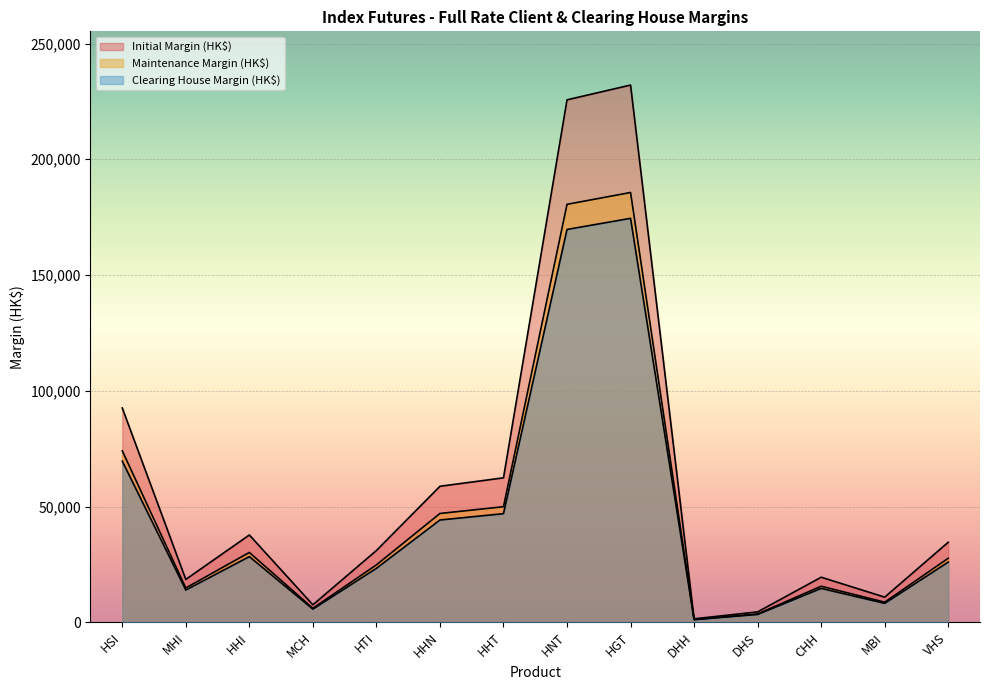

What are all the series names shown in the legend?

Initial Margin (HK$), Maintenance Margin (HK$), Clearing House Margin (HK$)